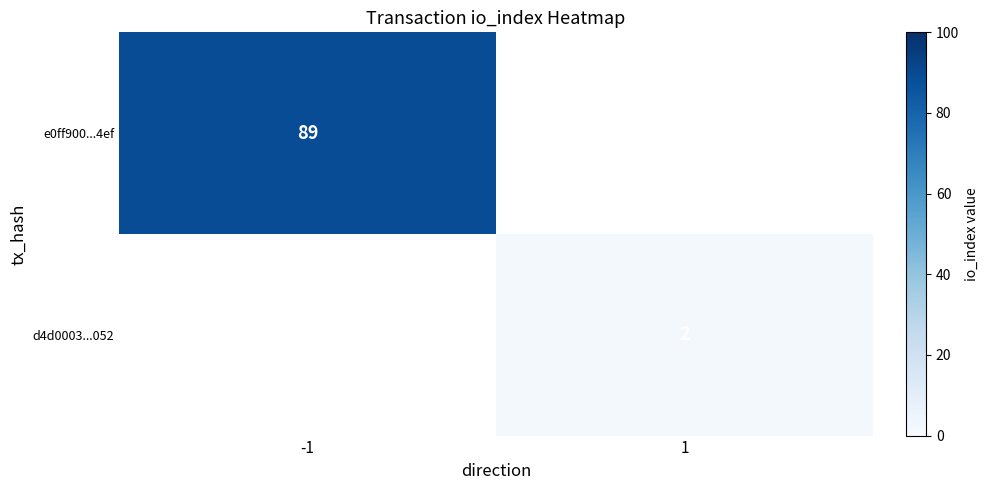

The value of e0ff900...4ef at -1 is 89.0. True or false?

True